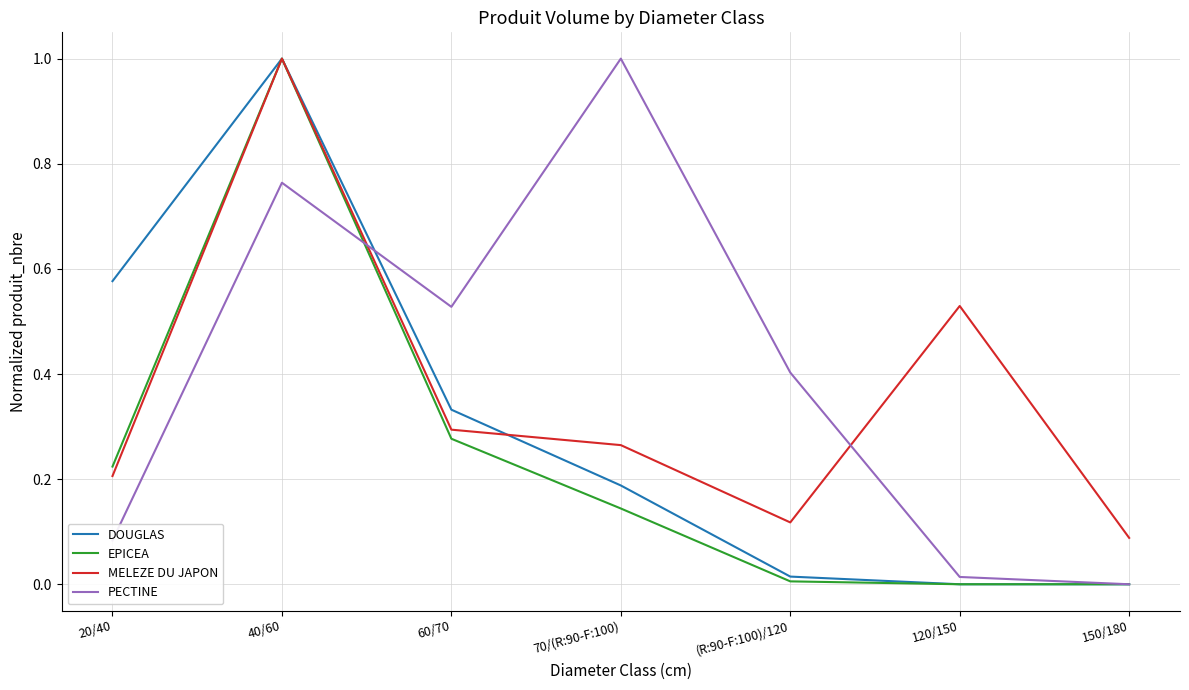

List the series in order of their overall mean, lowest first.

EPICEA, DOUGLAS, MELEZE DU JAPON, PECTINE